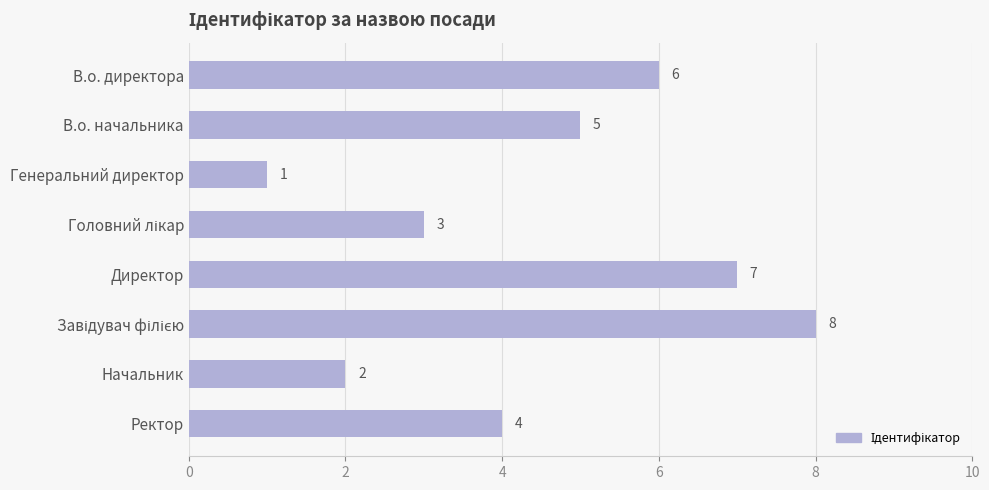

How many data points are less than 5?

4